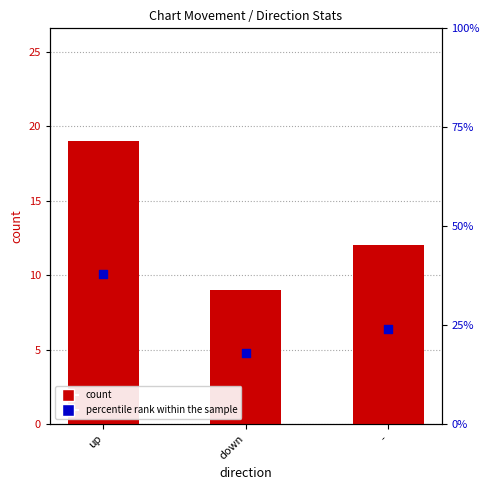

Which series has the largest total across all categories?

percentile rank within the sample